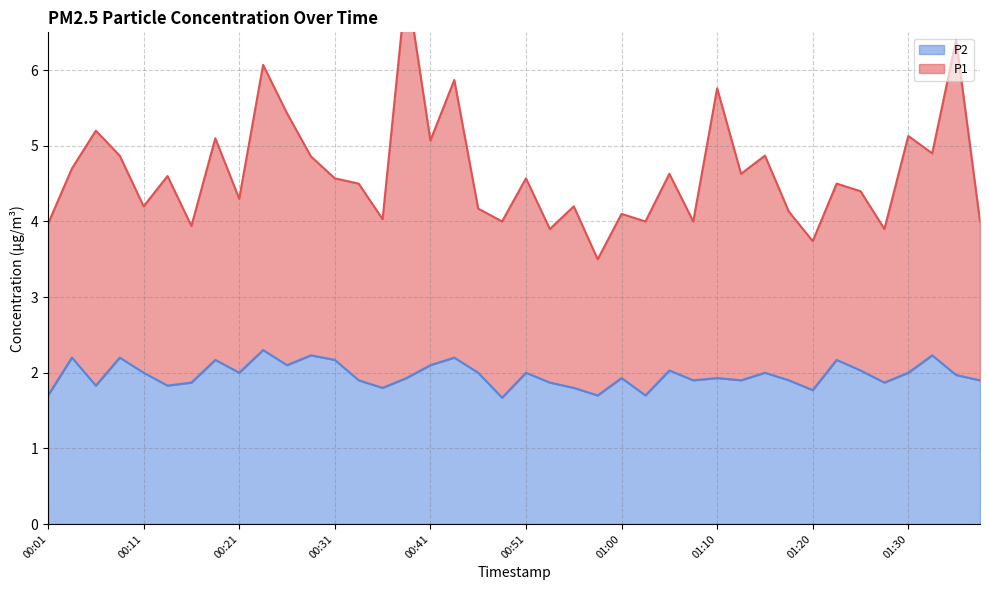

The chart shows a value of 3.2 at 00:21. True or false?

False